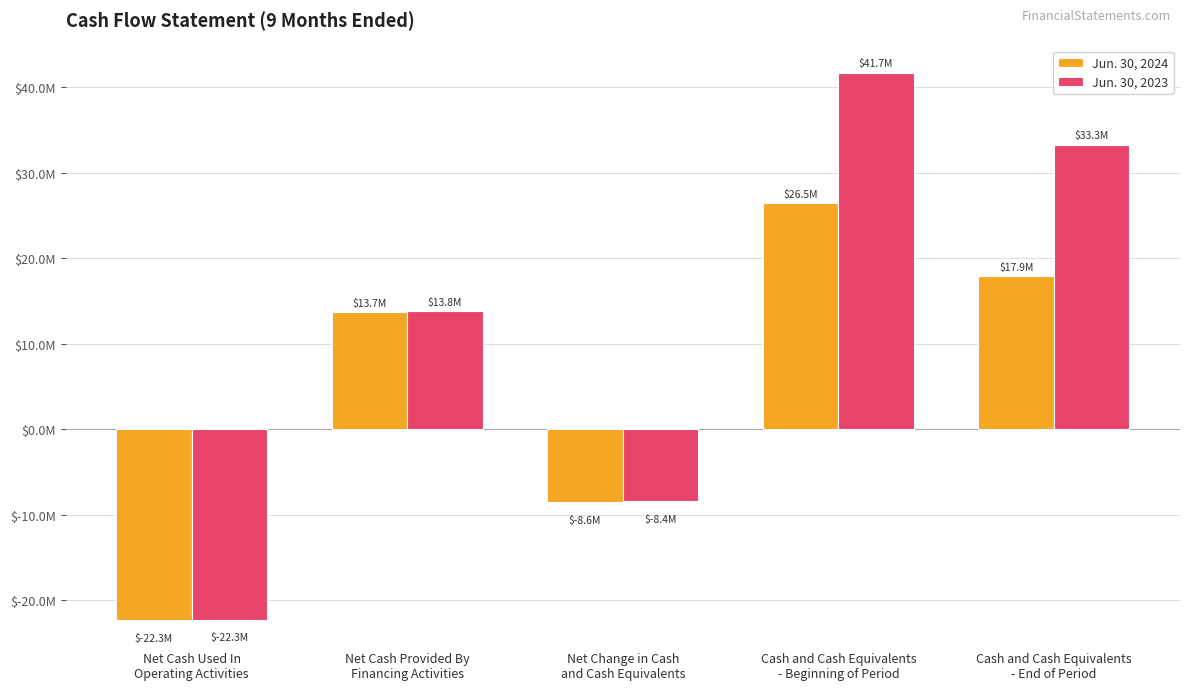

What is the total value across all series at Cash and Cash Equivalents
- Beginning of Period?

68192618